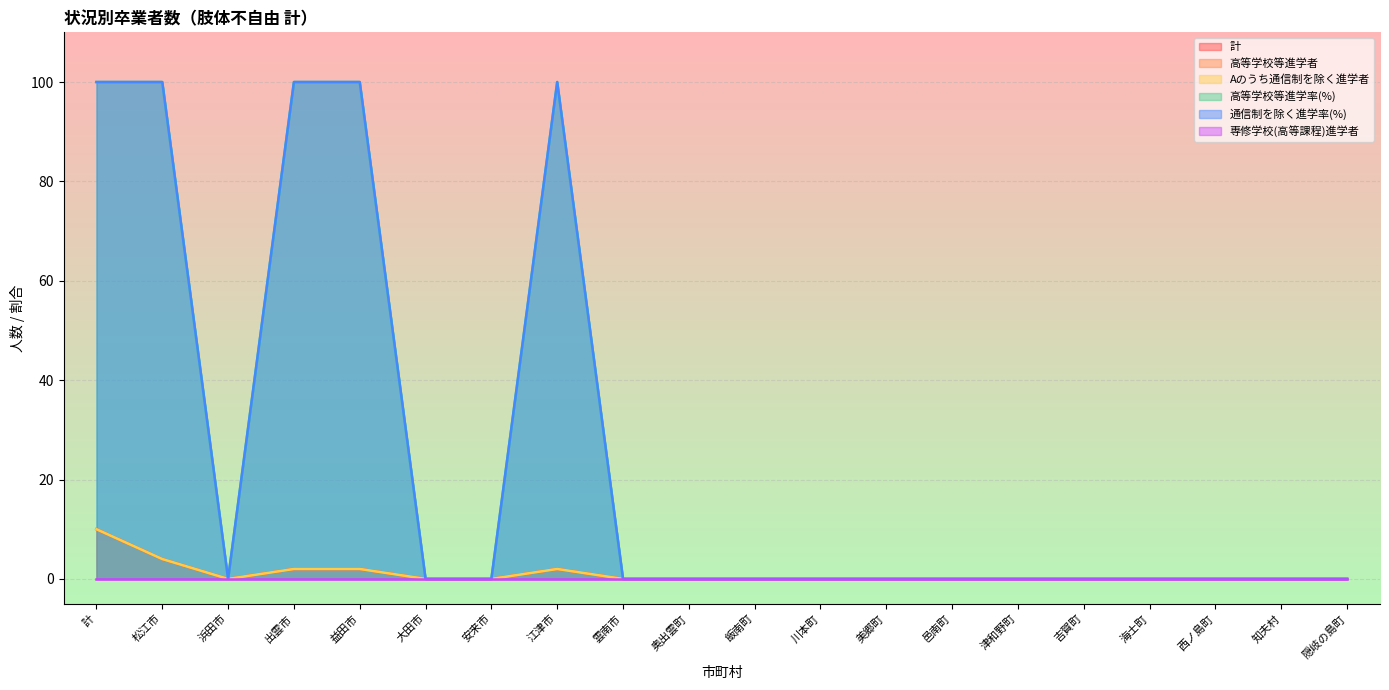

In 計, how many points are higher than both neighbors (excluding endpoints)?

1